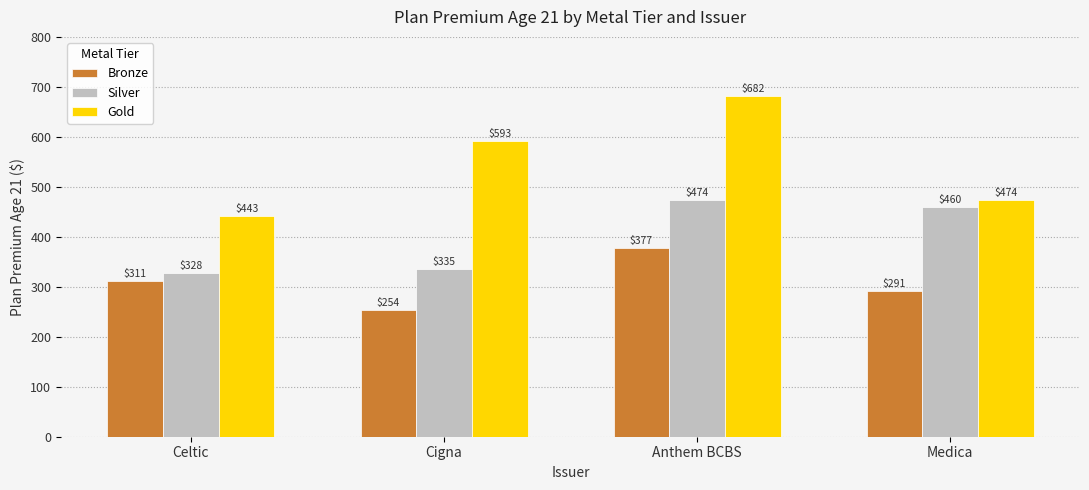

At which category is the sum across all series the highest?

Anthem BCBS